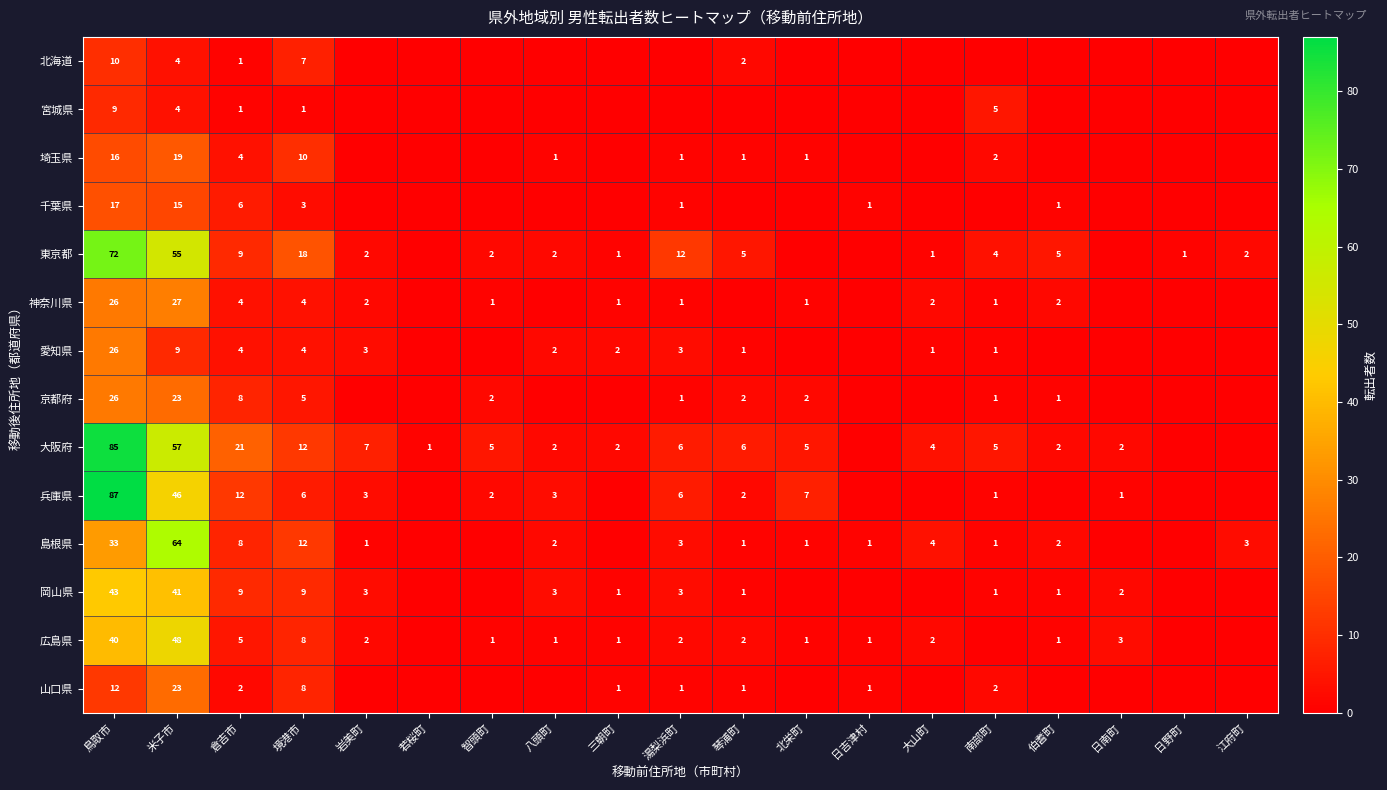

What is the difference between the 島根県 values at 南部町 and 倉吉市?

7